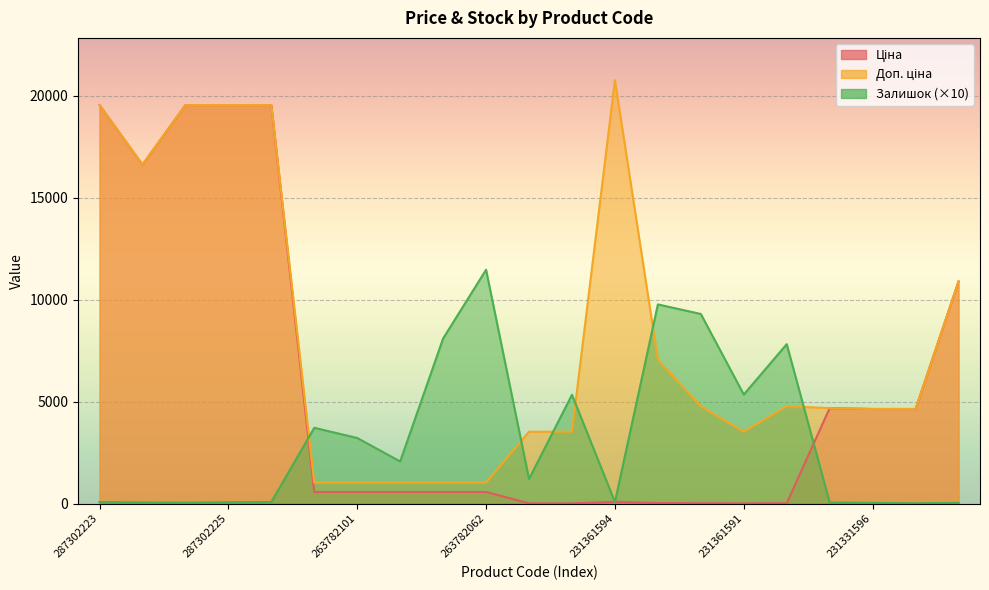

What value does the Доп. ціна series have at 287302225?

19542.7